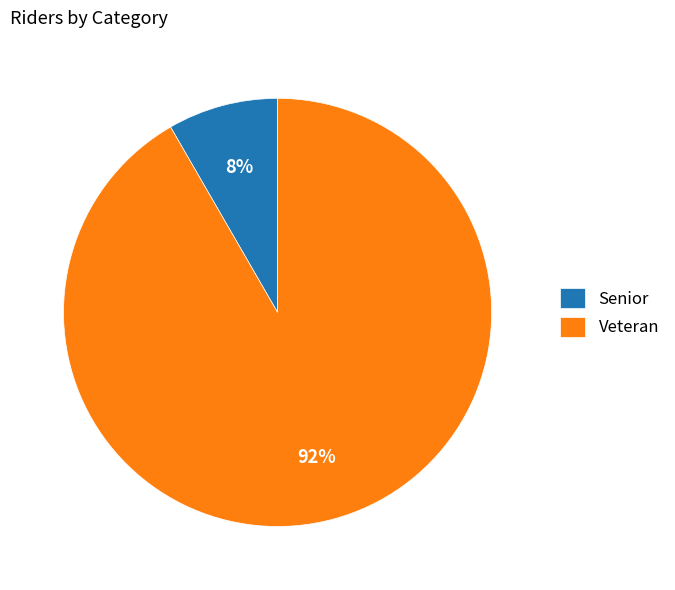

What is the largest slice in the pie chart?

Veteran